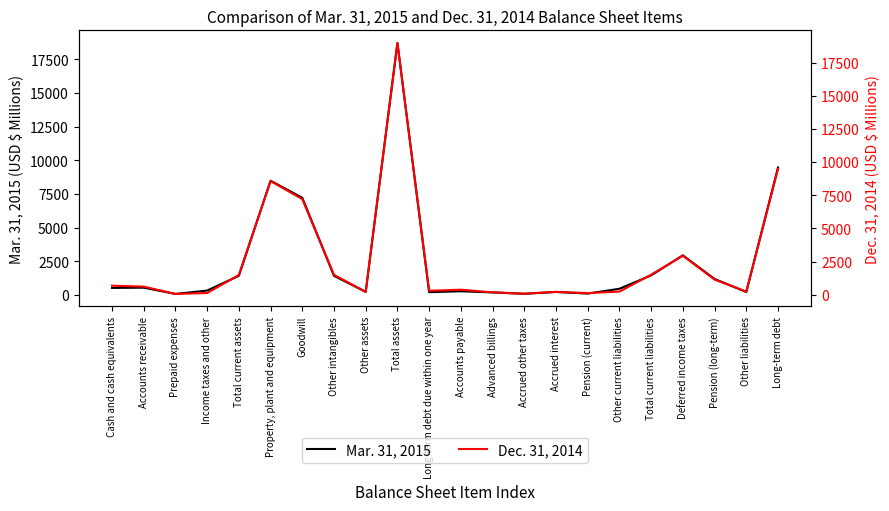

Between which two adjacent categories do Mar. 31, 2015 and Dec. 31, 2014 first intersect?

Accounts receivable and Prepaid expenses